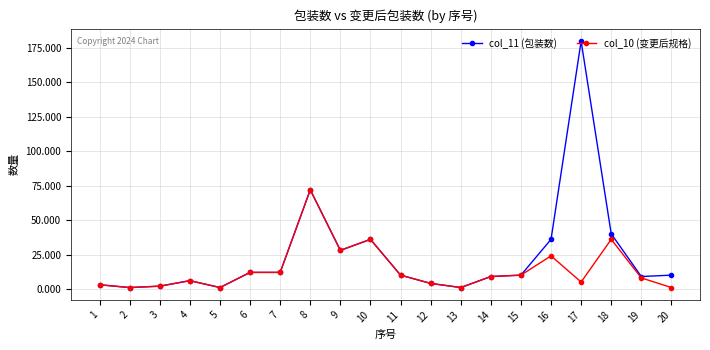

Reading right to left, extract all data points from this chart.

col_11 (包装数): 20=10	19=9	18=40	17=180	16=36	15=10	14=9	13=1	12=4	11=10	10=36	9=28	8=72	7=12	6=12	5=1	4=6	3=2	2=1	1=3
col_10 (变更后规格): 20=1	19=8	18=36	17=5	16=24	15=10	14=9	13=1	12=4	11=10	10=36	9=28	8=72	7=12	6=12	5=1	4=6	3=2	2=1	1=3